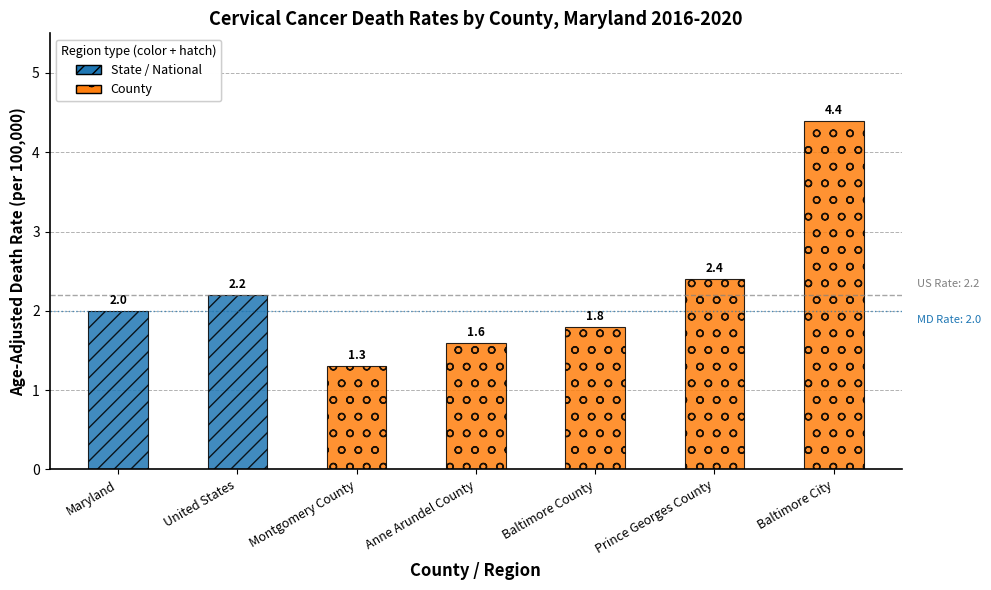

True or false: the data shows 2.0 at Maryland.

True